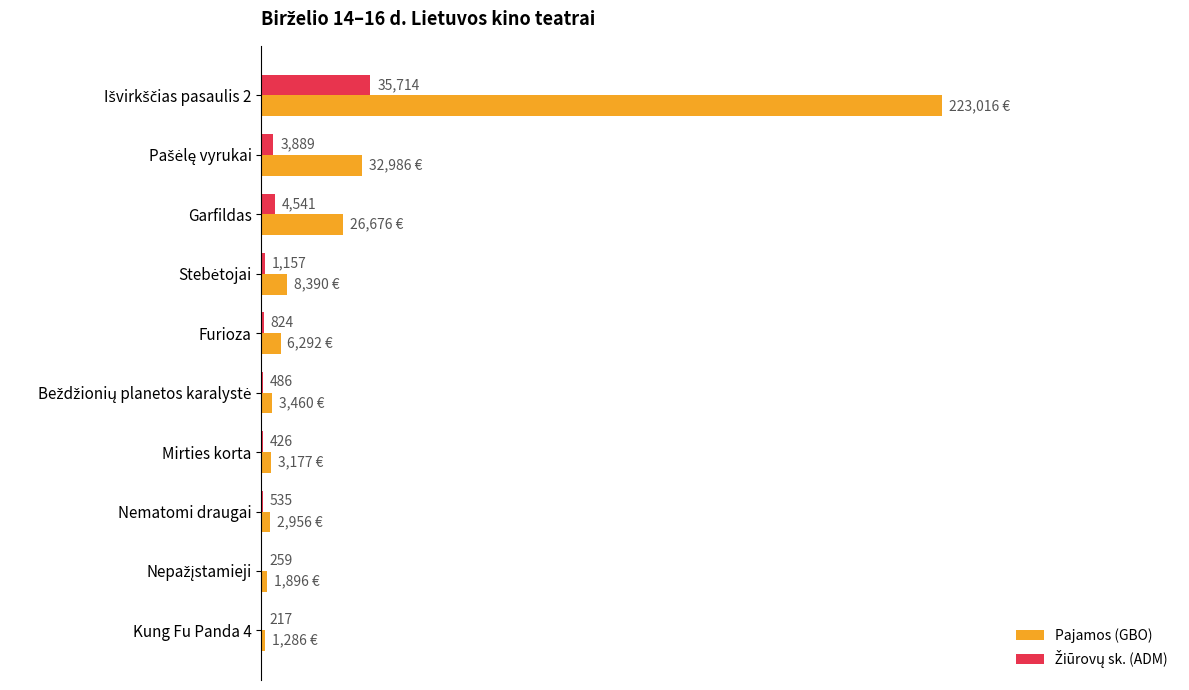

Which series has the largest total across all categories?

Pajamos (GBO)